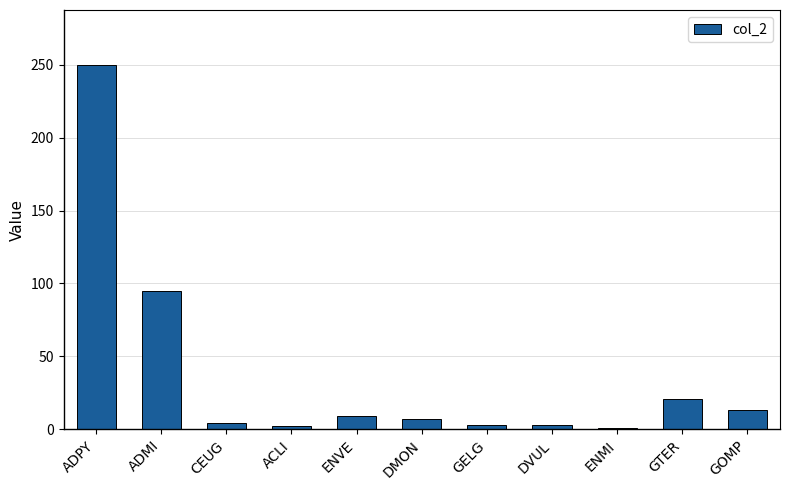

What is the greatest value displayed?

250